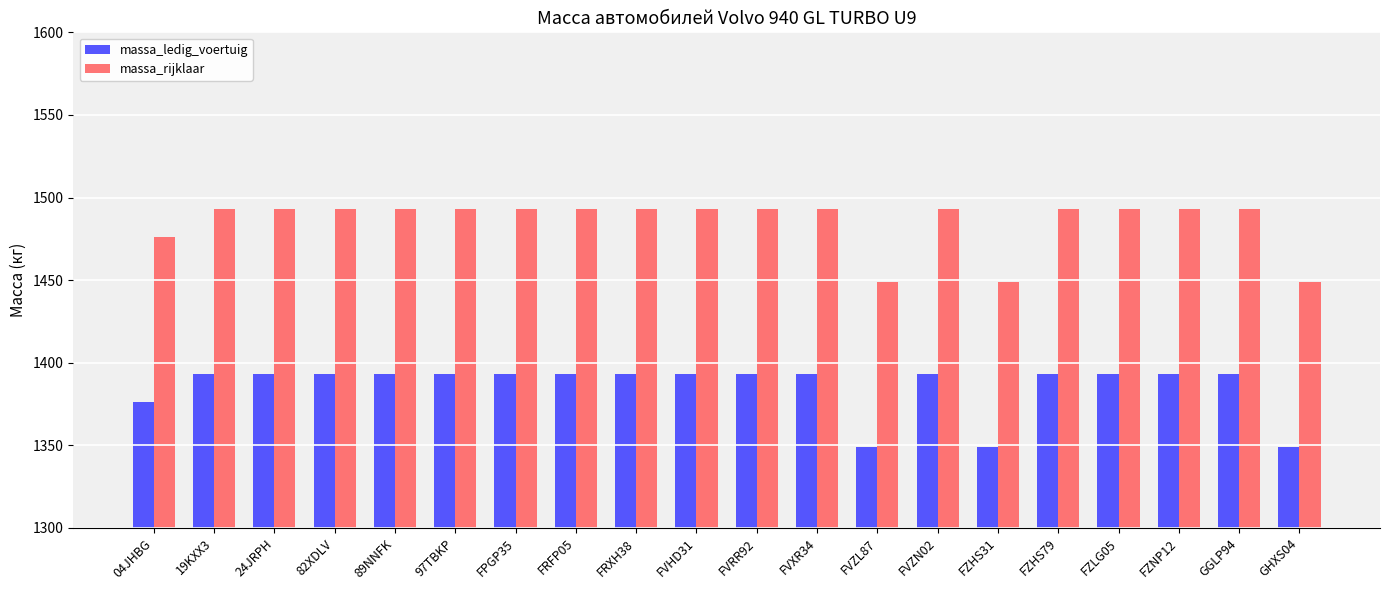

What is the approximate value of massa_rijklaar at FRXH38?

1493